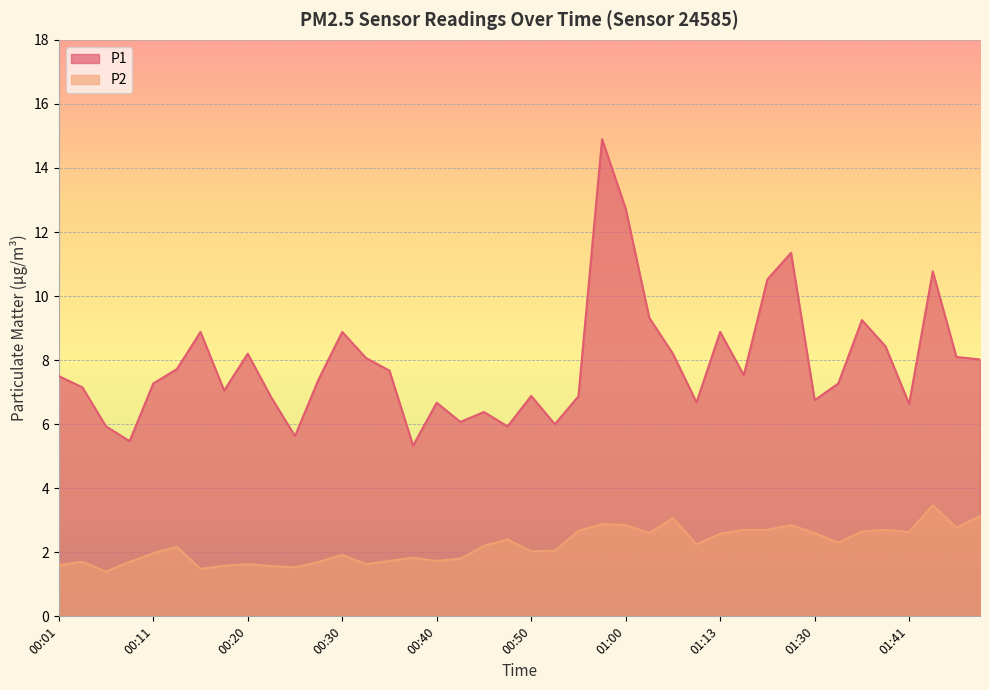

What is the difference between the maximum and minimum values in the P1 series?

9.6